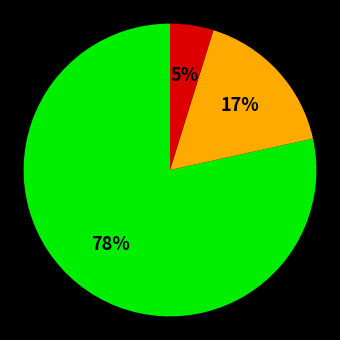

To the nearest percent, what is the average slice percentage?

33%